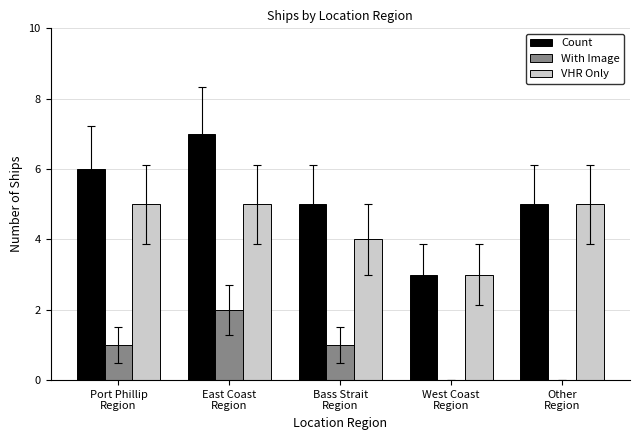

What is the sum of all Count values?

26